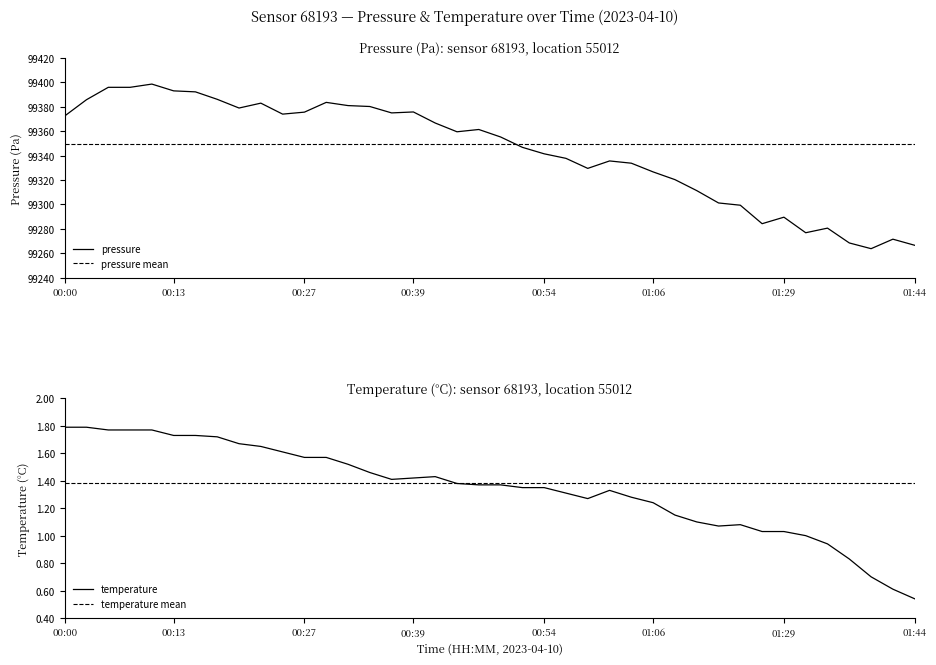

What is the difference between the maximum and minimum values in the temperature series?

1.2